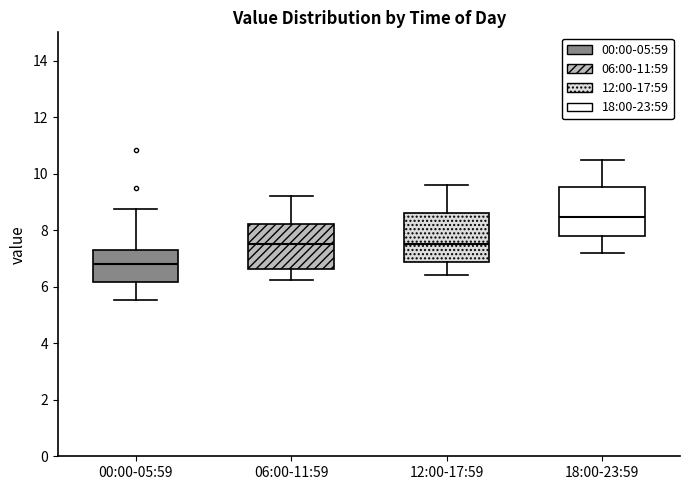

Reading left to right, transcribe this box plot: for each box, give where its median line is, the range the box spans, and where its two whiskers end, as read against the y-axis. The values are not printed on the chart, so give them approximately, as read against the axis.

00:00-05:59: median 6.8, box 6.2 to 7.4, whiskers 5.6 to 8.8
06:00-11:59: median 7.6, box 6.6 to 8.2, whiskers 6.2 to 9.2
12:00-17:59: median 7.6, box 6.8 to 8.6, whiskers 6.4 to 9.6
18:00-23:59: median 8.4, box 7.8 to 9.6, whiskers 7.2 to 10.6